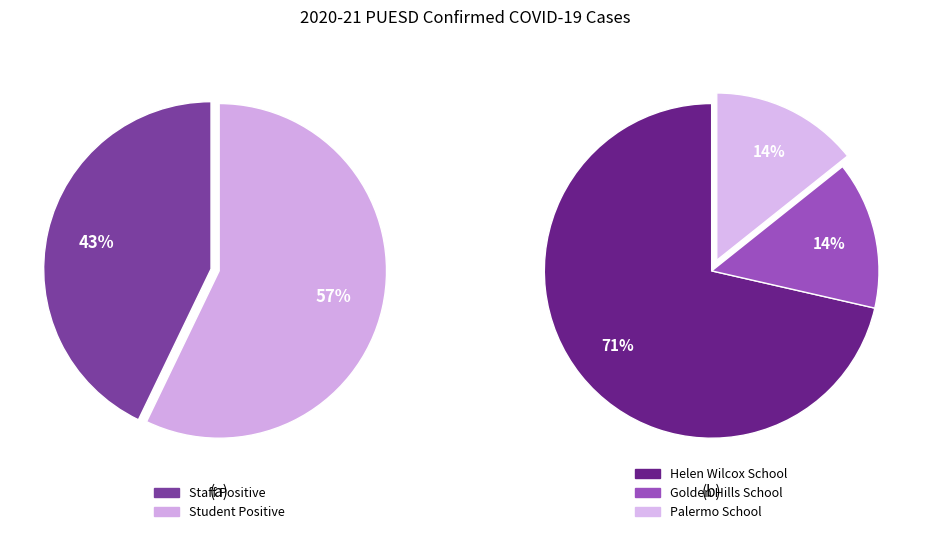

Does any single category account for the majority?

Yes